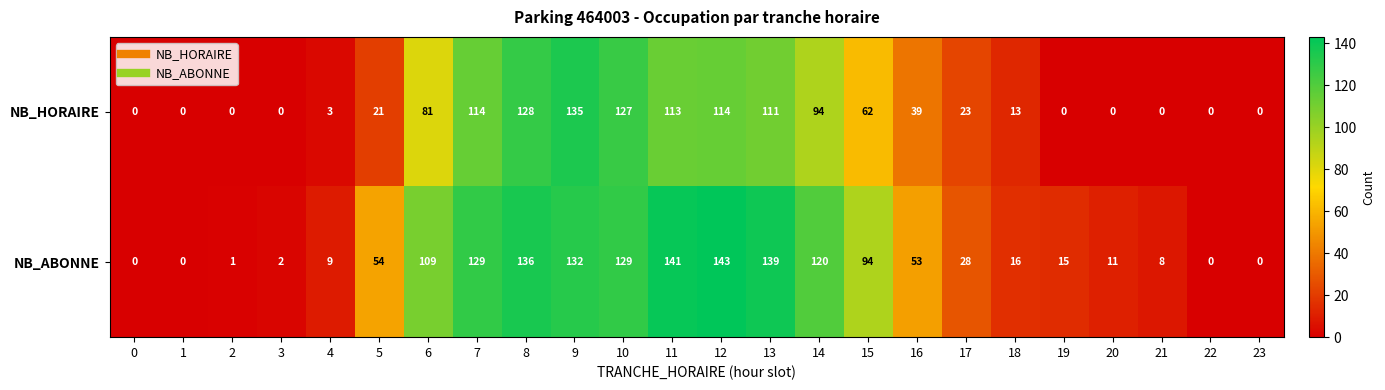

What is the difference between the NB_ABONNE values at 3 and 8?

134